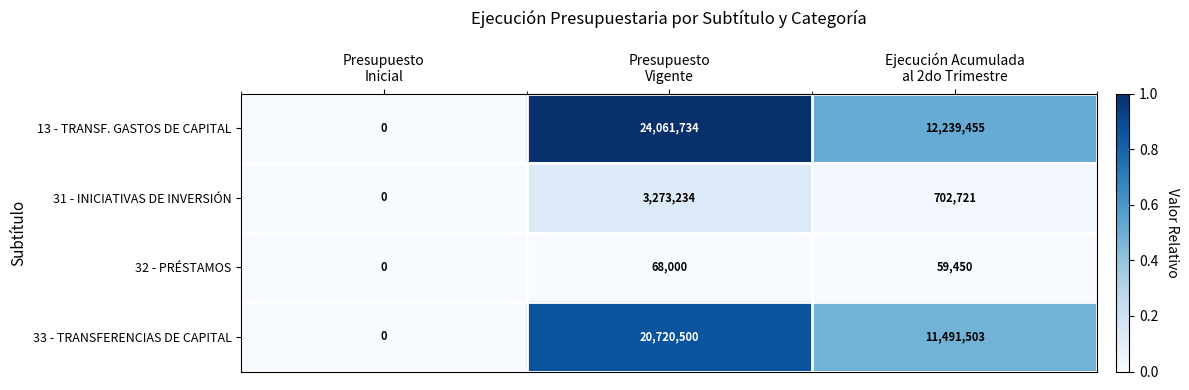

At which category is the sum across all series the highest?

Presupuesto
Vigente